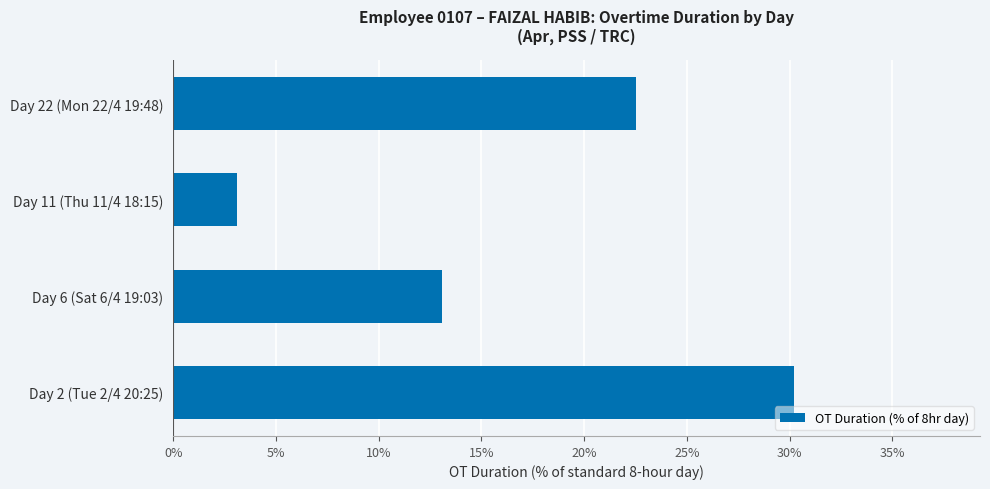

Are the bars horizontal?

Yes